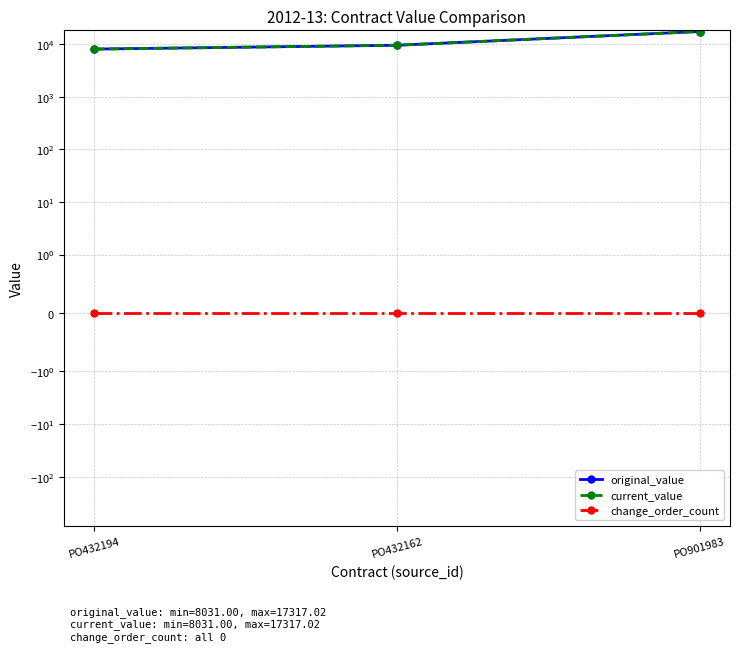

At PO901983, list the series in order from largest to smallest.

original_value, current_value, change_order_count